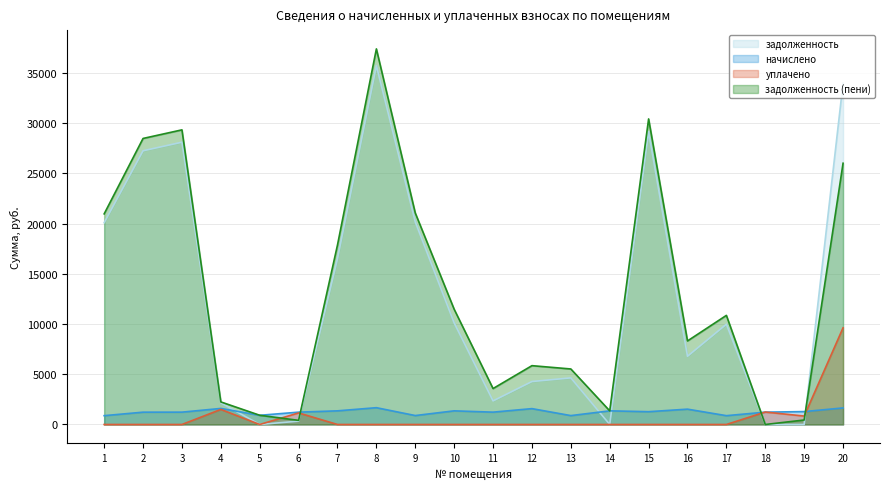

Where is начислено nearest to the value 1275?

15